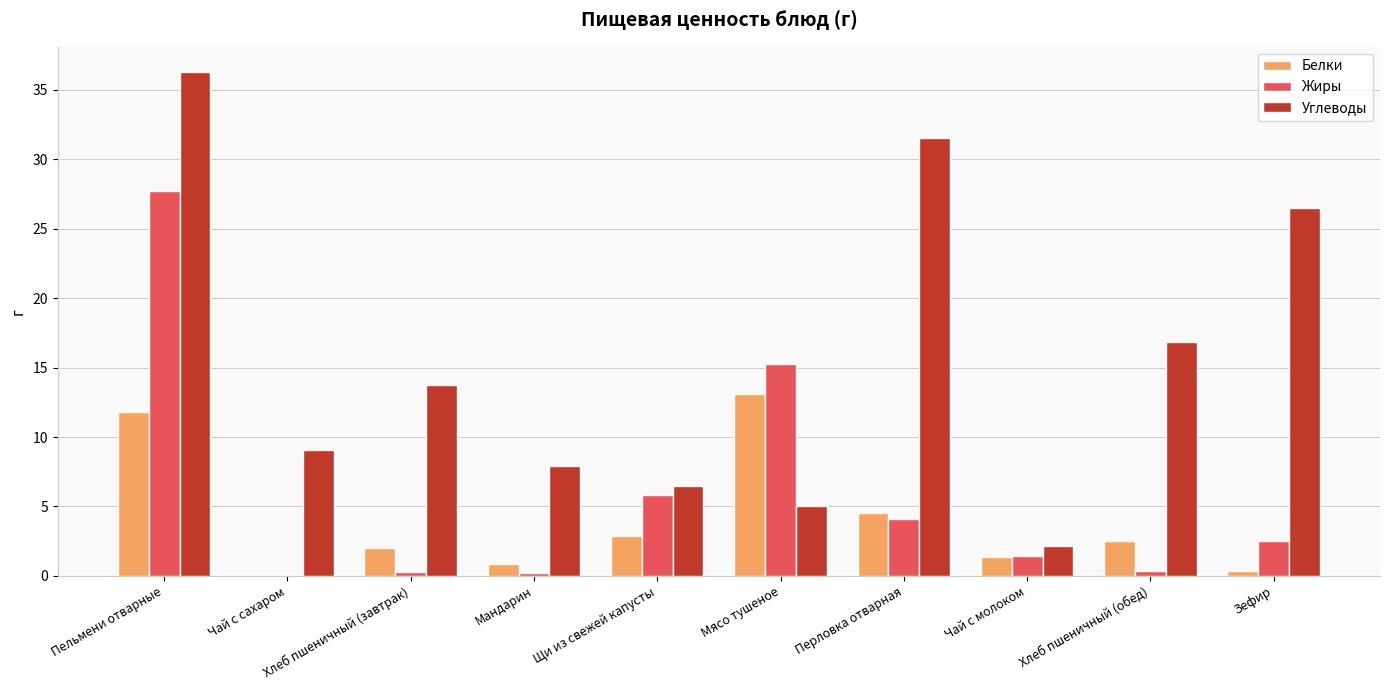

What is the highest value of the Жиры series?

27.7